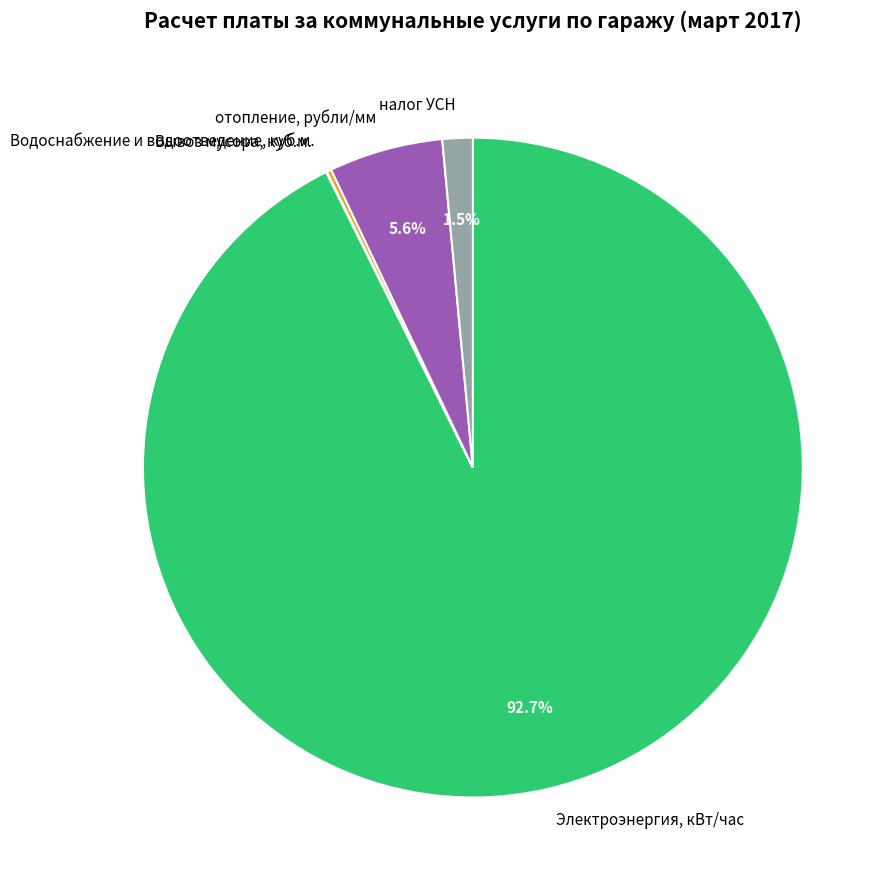

To the nearest percent, what is the average slice percentage?

20%